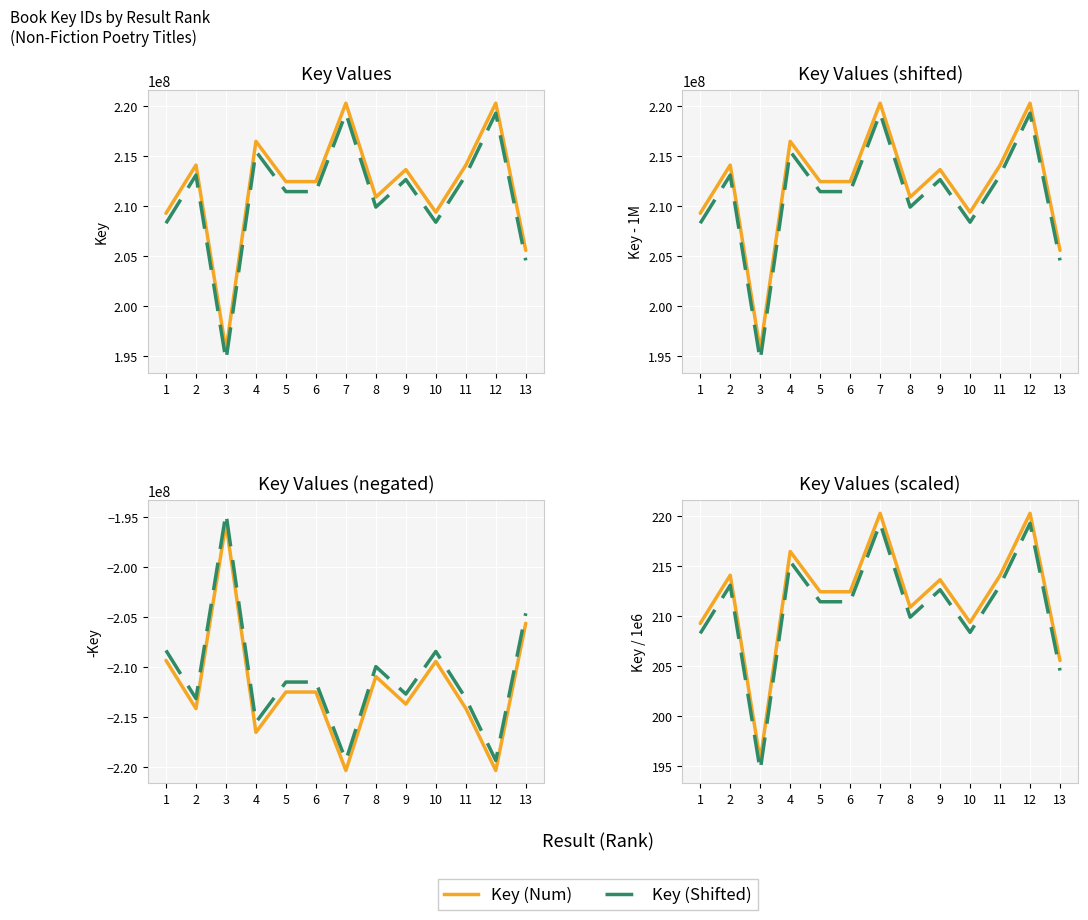

What is the average value of the Key (Shifted) series?

210.9